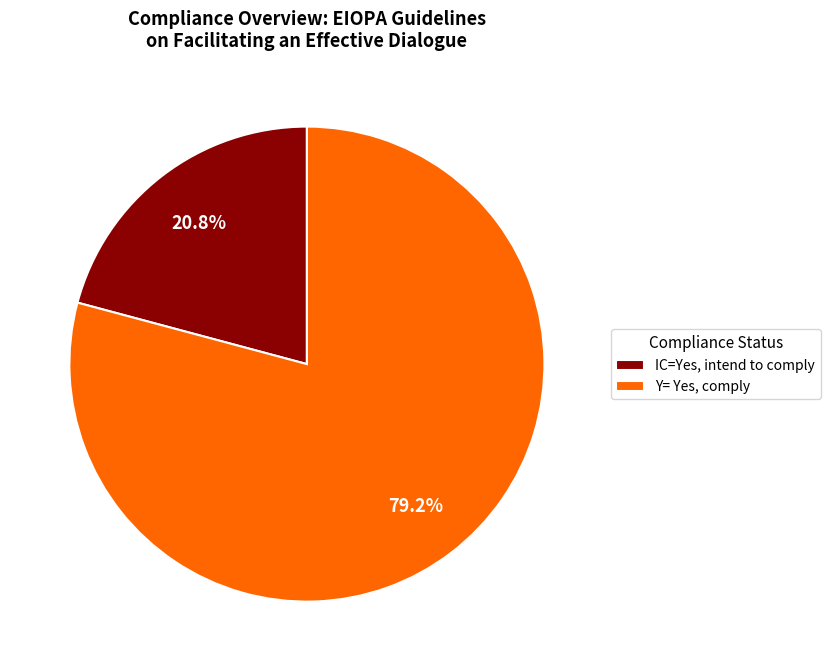

How many slices are in this pie chart?

2